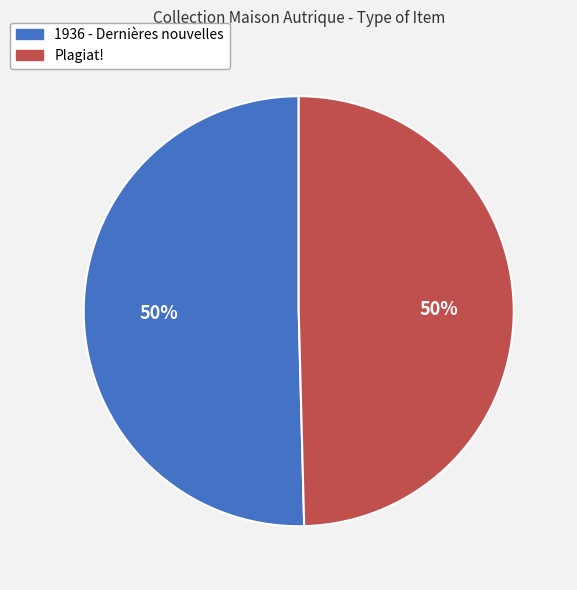

The Plagiat! slice represents 39% of the pie. True or false?

False